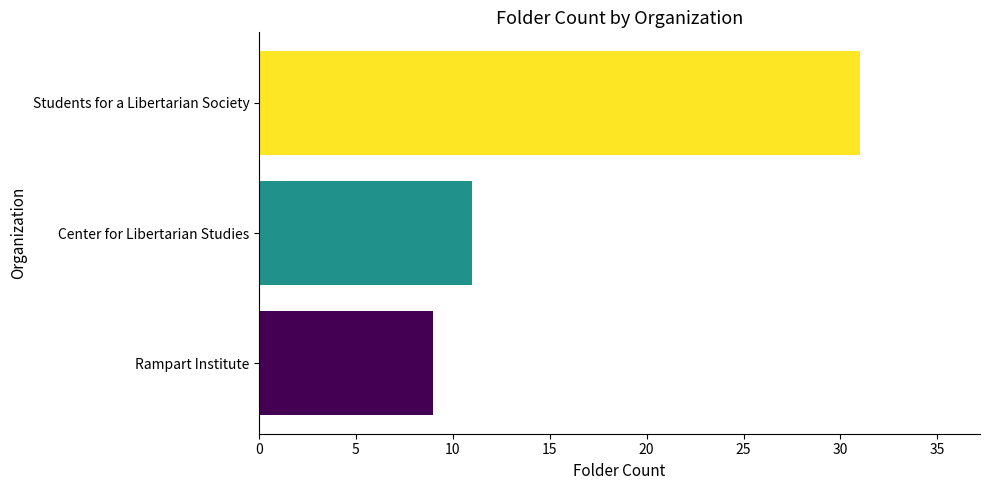

What is the difference between the maximum and minimum values?

22